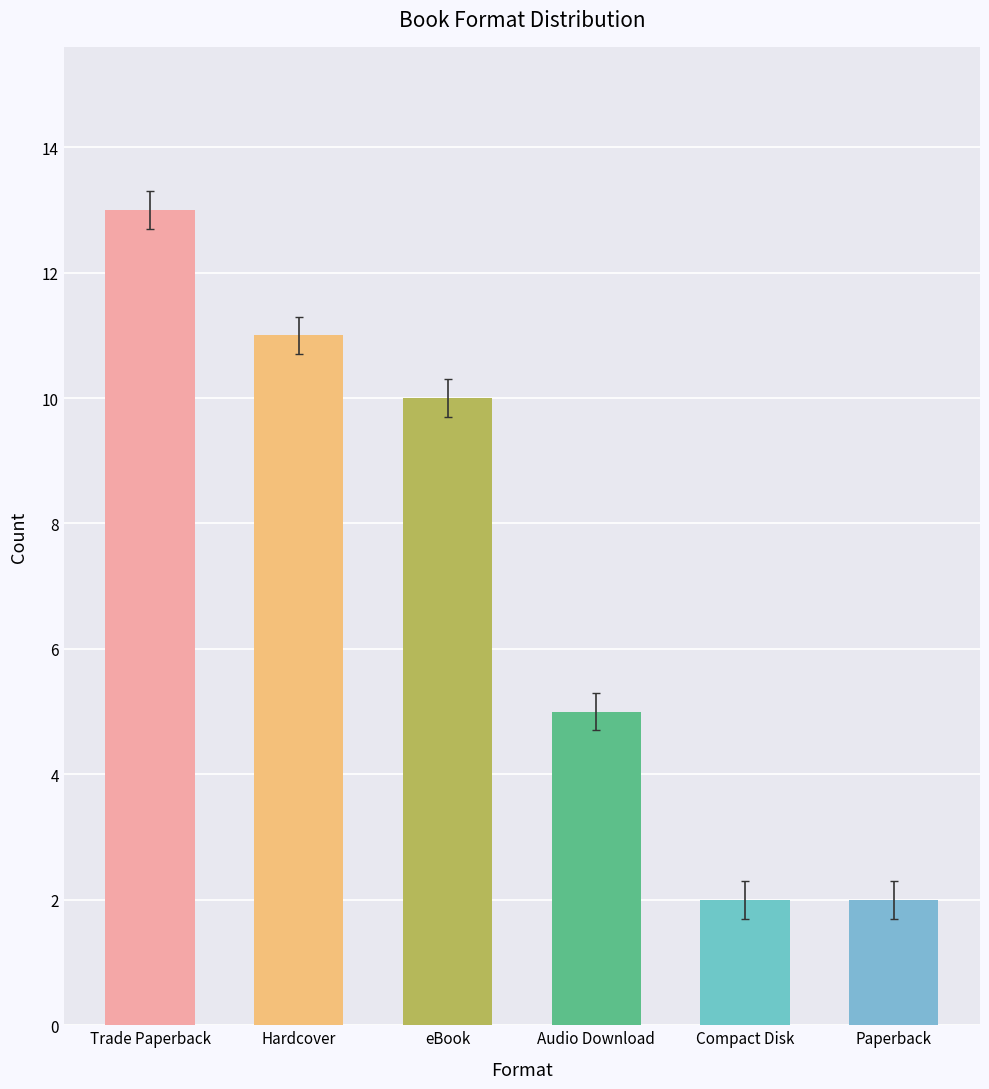

Are the bars grouped side by side (vs. stacked)?

No